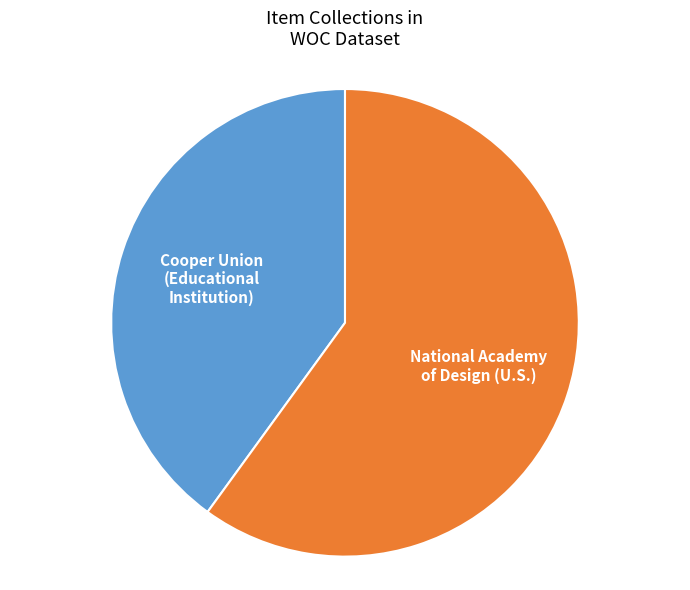

The National Academy of Design (U.S.) slice represents 60% of the pie. True or false?

True